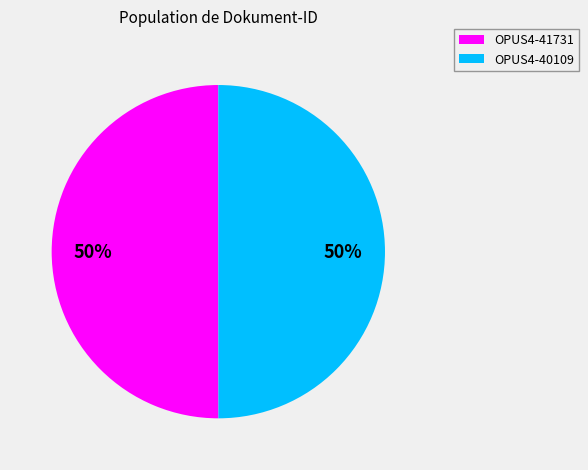

To the nearest percent, what percentage of the pie is OPUS4-40109?

50%